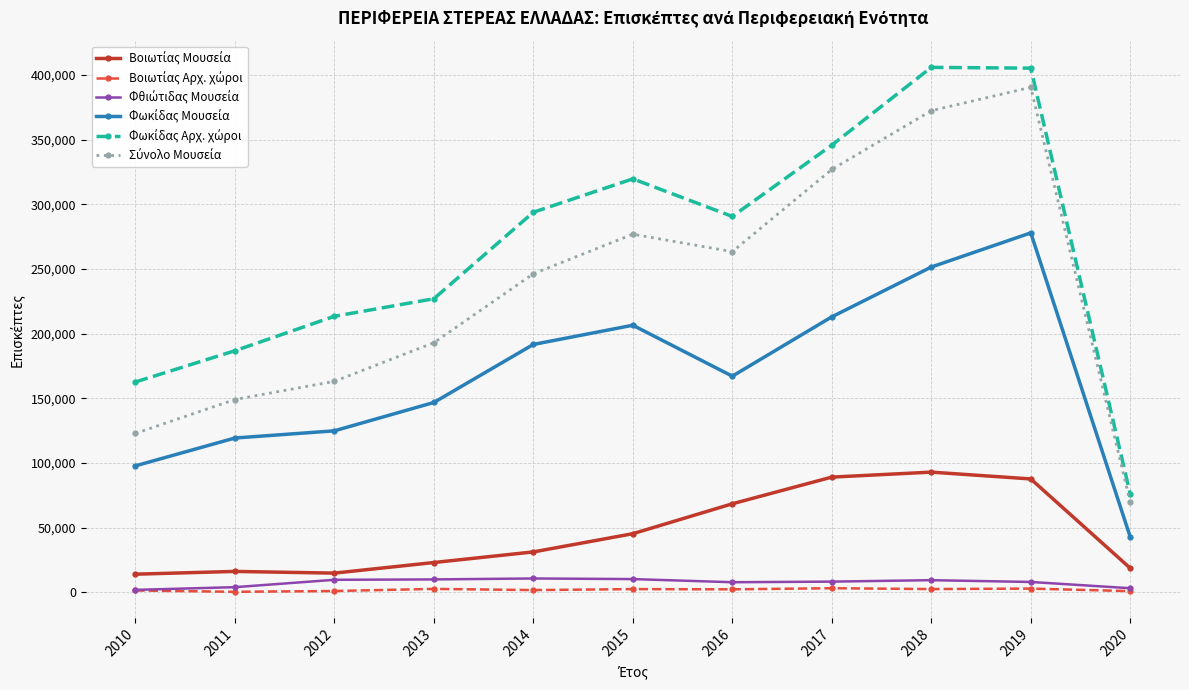

What is the maximum value shown in the chart?

405947